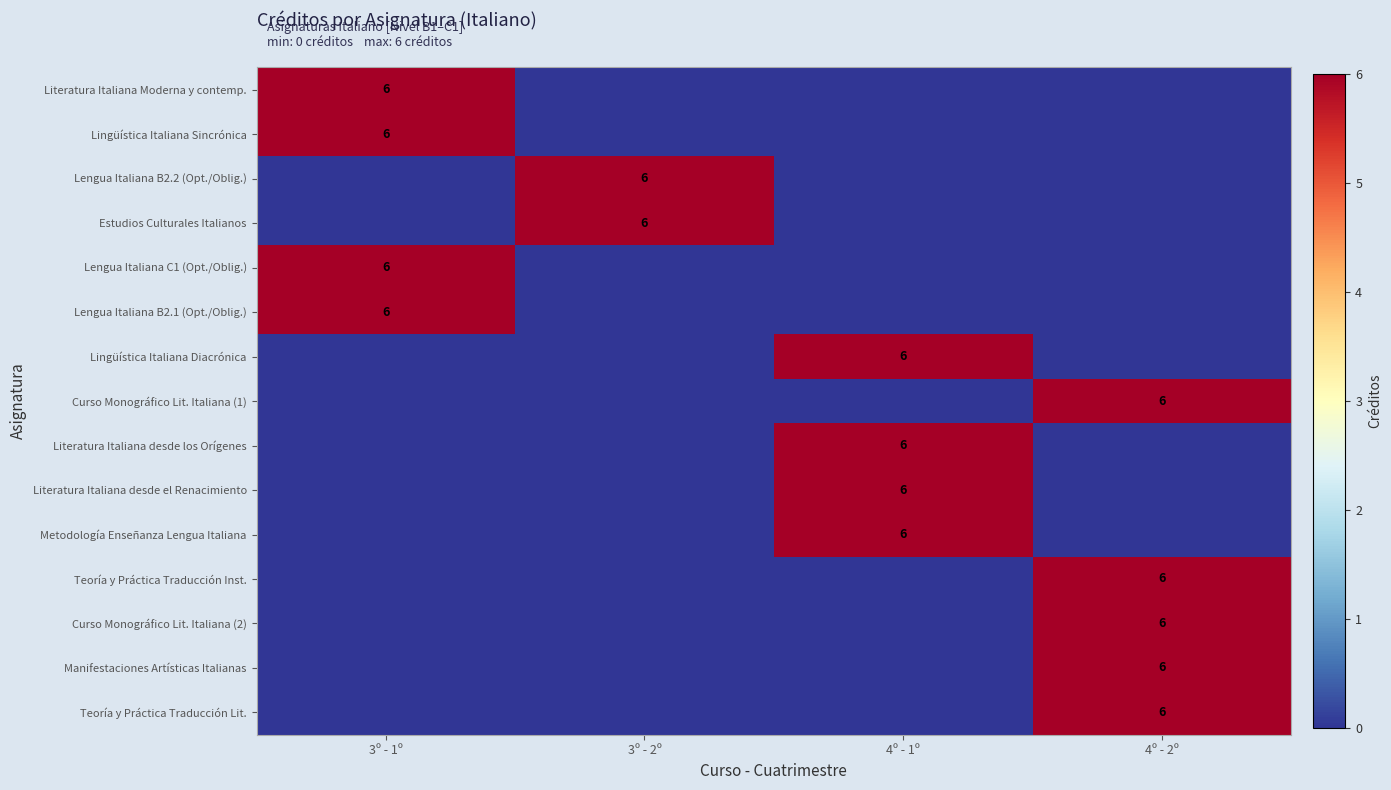

At how many categories does at least one series exceed 0?

4